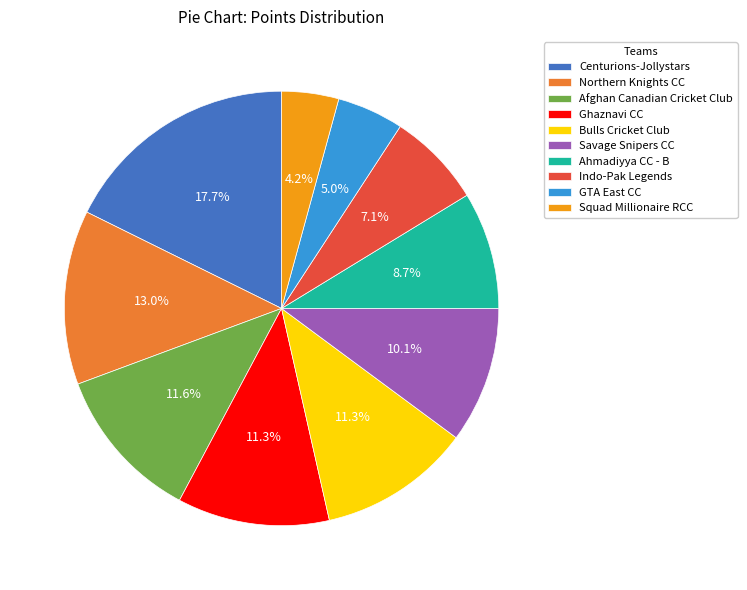

Approximately how many times larger is the value at Bulls Cricket Club compared to GTA East CC?

2.3